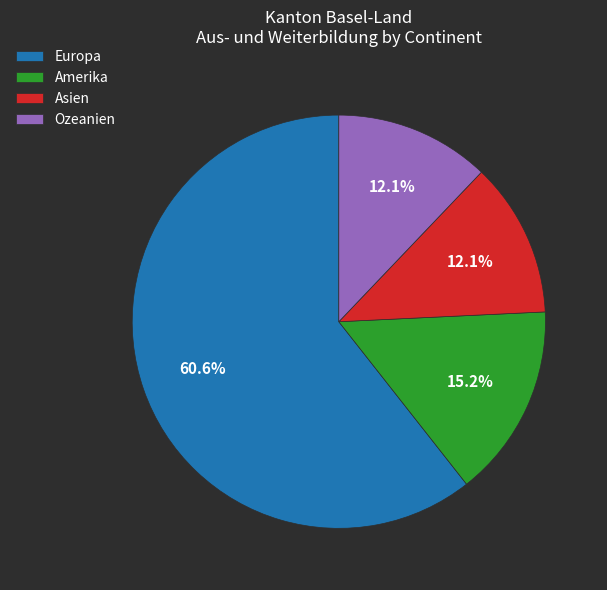

To the nearest percent, what is the difference between the largest and smallest slice percentages?

48%